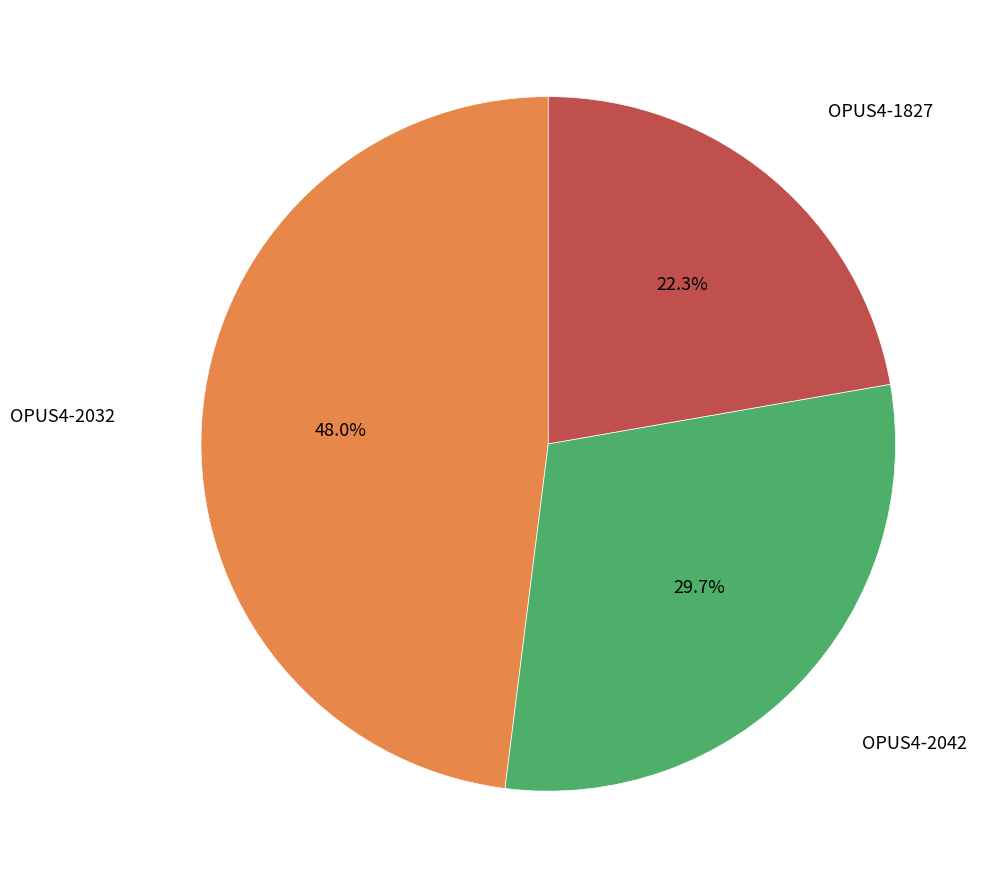

Does any single category account for the majority?

No